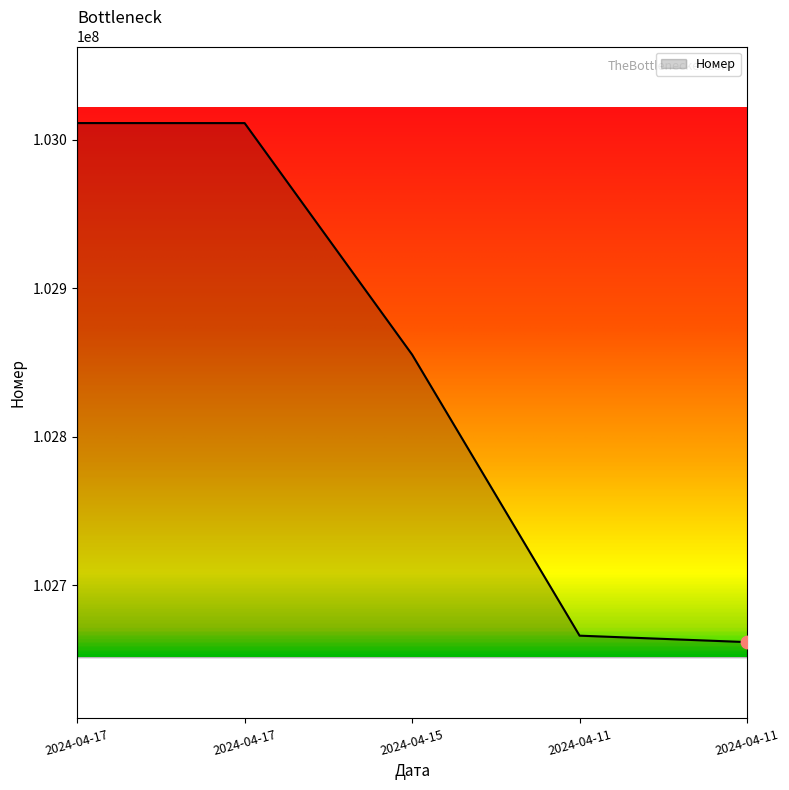

Does the chart have visible grid lines?

No